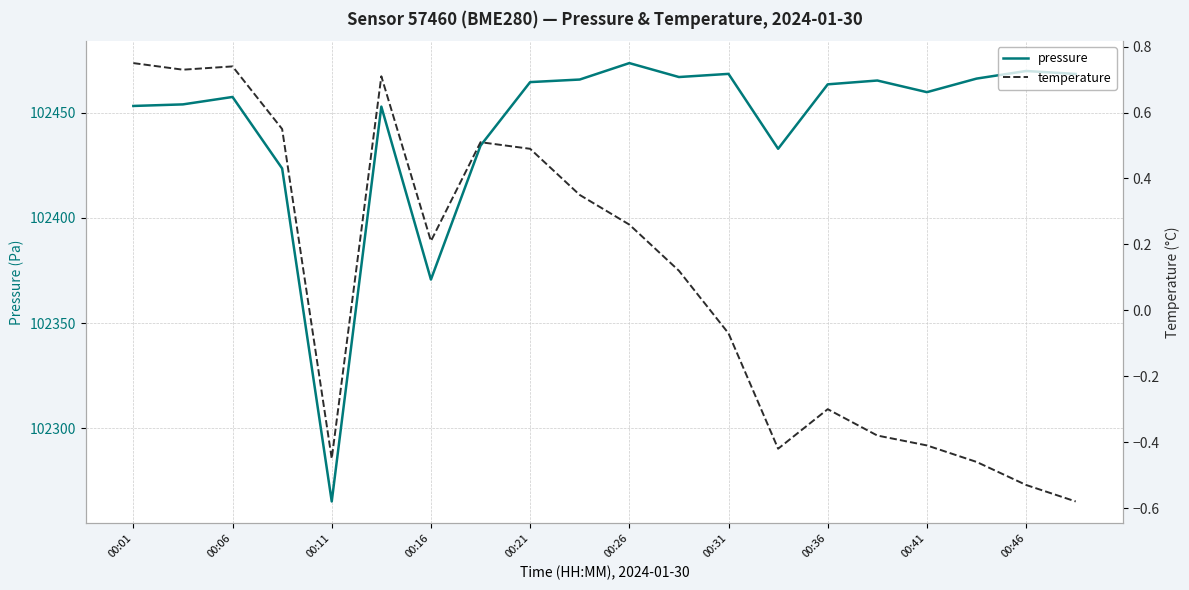

Rank the series by their maximum value, from highest to lowest.

pressure, temperature